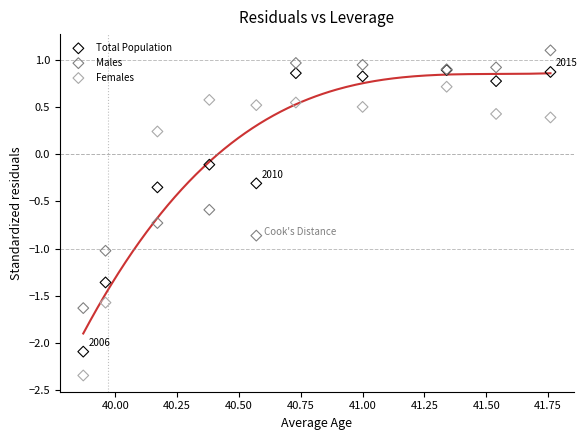

In the Males series, what Y value is closest to 0?

-0.6